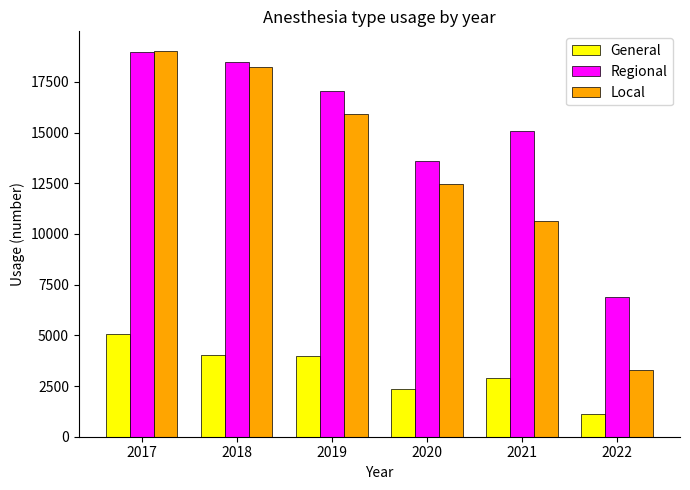

What is the value of the General bar at the 2nd from the left?

4042